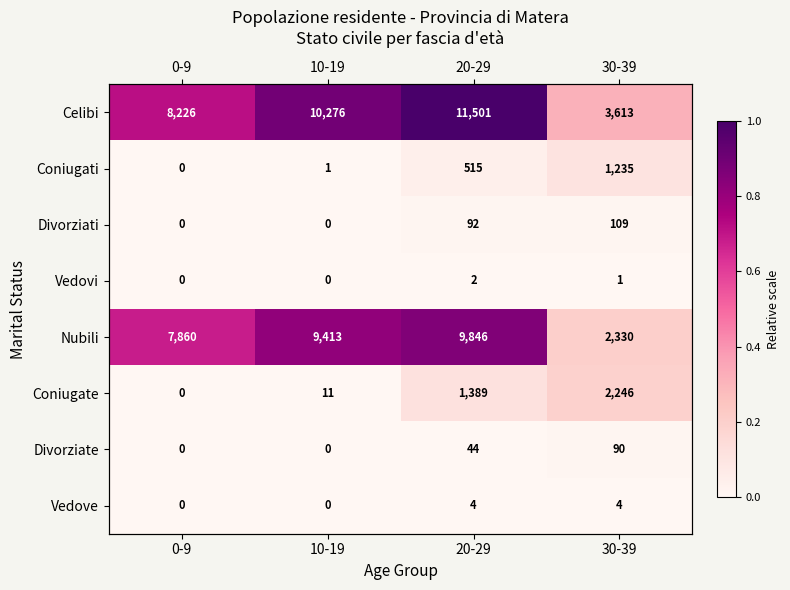

The Nubili series shows 1.1 at 0-9. True or false?

False